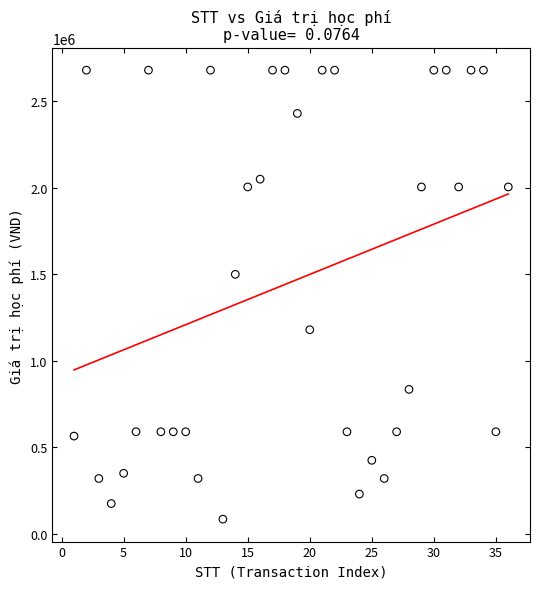

What is the range of X values (max minus min)?

35